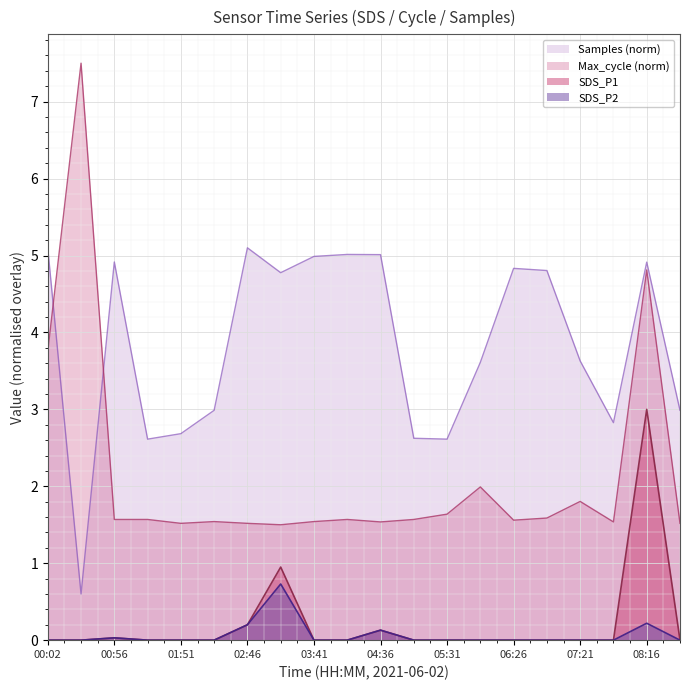

List the labels in order of SDS_P1 value, largest first.

08:16, 03:14, 02:46, 04:36, 00:56, 00:02, 00:29, 01:24, 01:51, 02:19, 03:41, 04:09, 05:04, 05:31, 05:59, 06:26, 06:54, 07:21, 07:49, 08:44